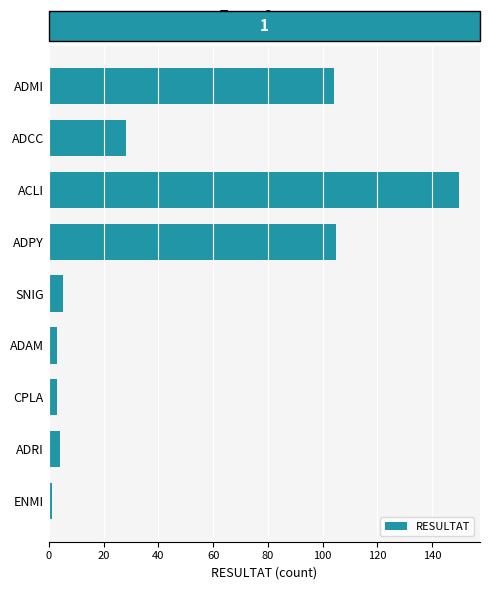

True or false: the data shows 150 at ACLI.

True